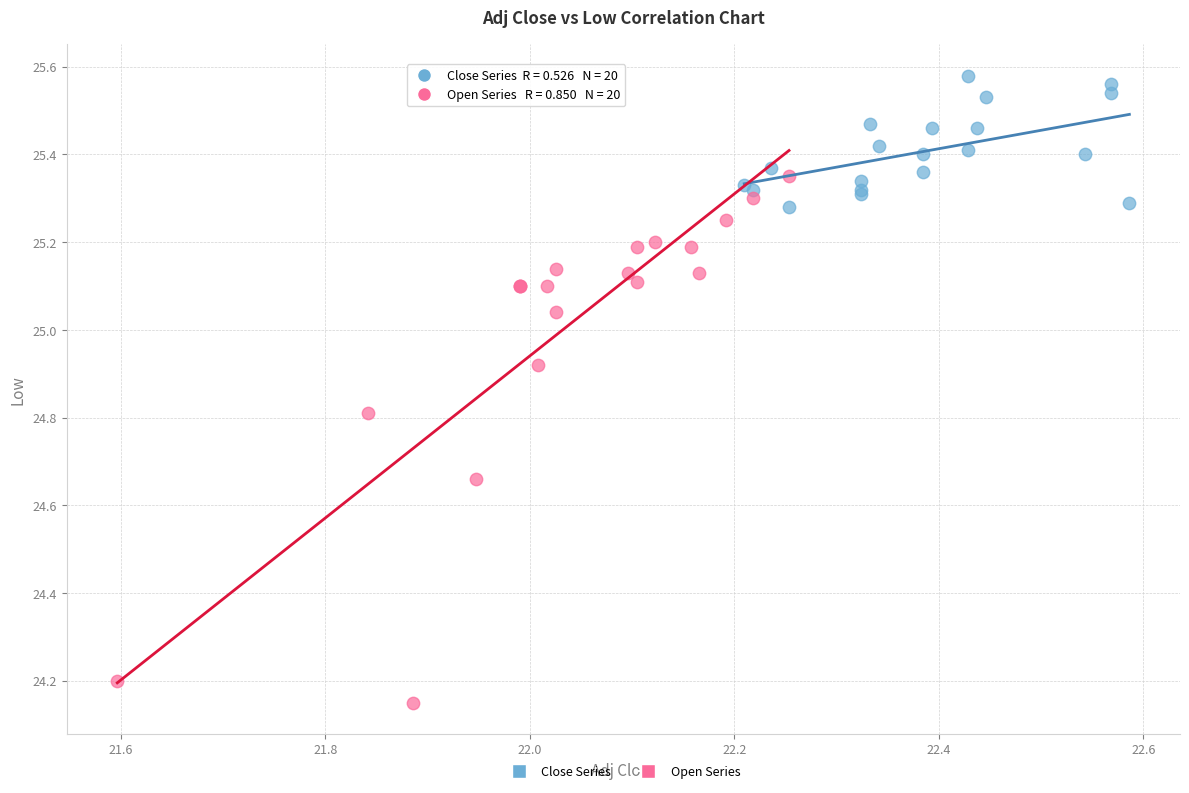

Which series reaches the maximum Y coordinate?

Close Series